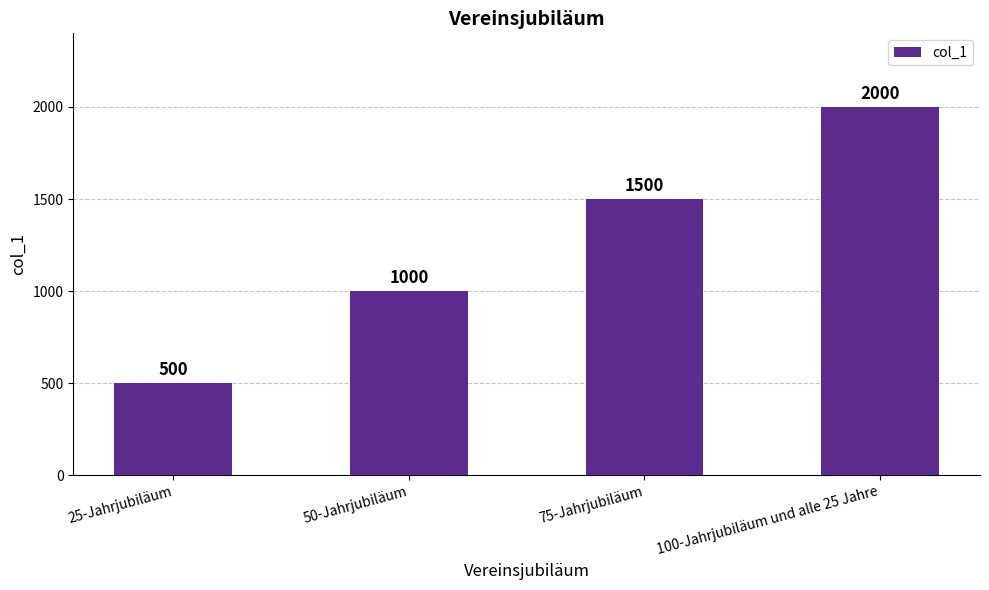

At which label is the value closest to 1250?

50-Jahrjubiläum